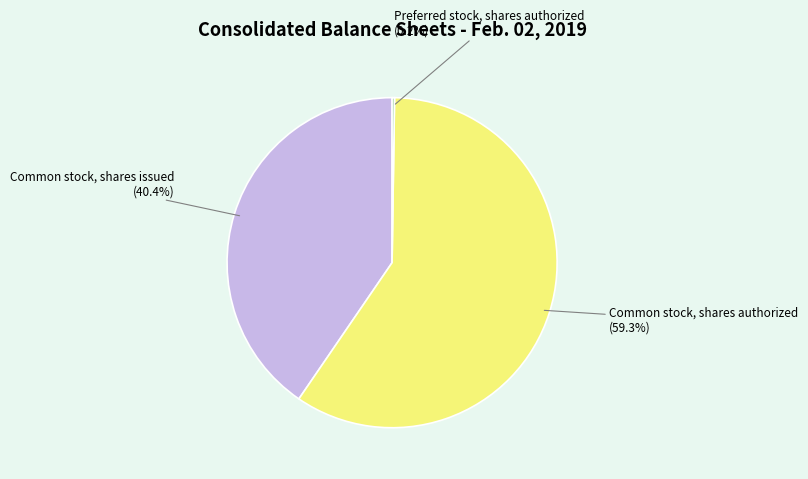

Is the sum of Common stock, shares issued and Common stock, shares authorized greater than half?

Yes